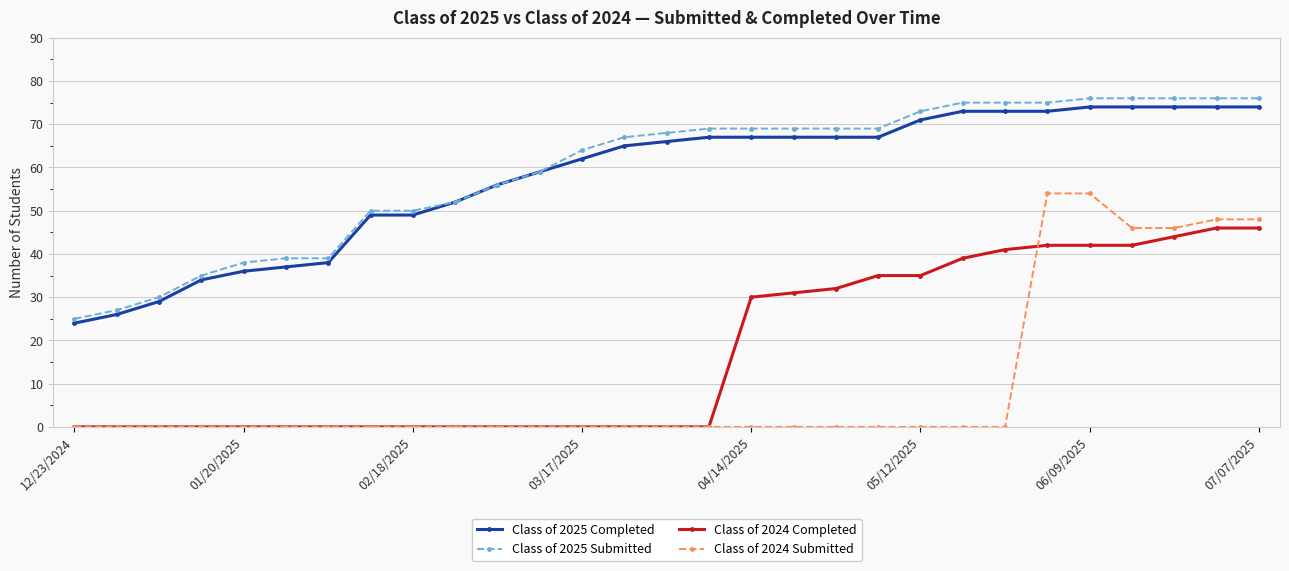

True or false: Class of 2024 Completed and Class of 2025 Completed cross at least once.

False